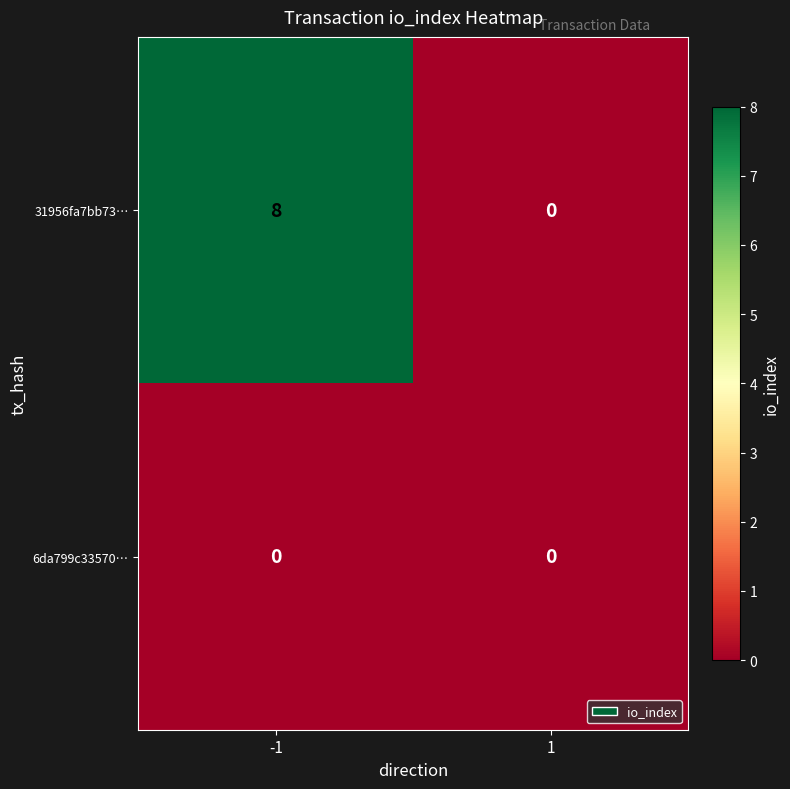

At which category does the chart reach its peak across all series?

-1